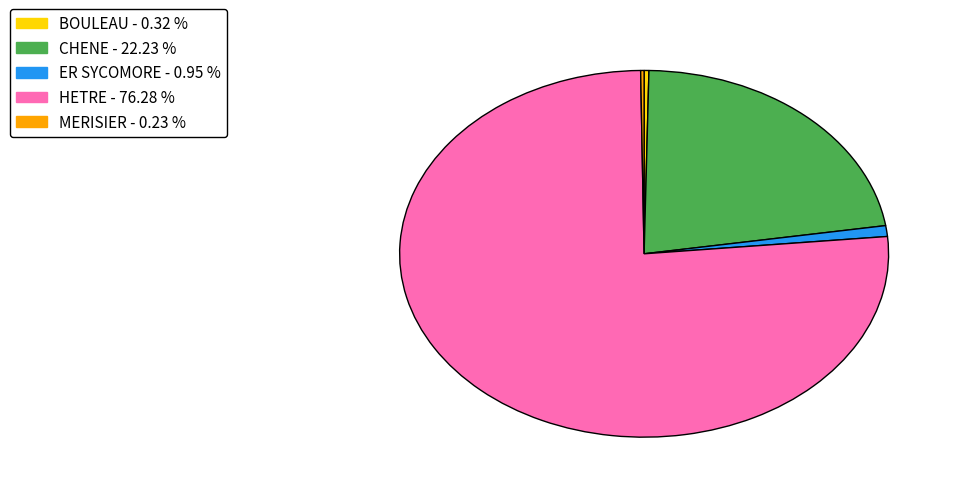

Combined, do ER SYCOMORE and CHENE account for over 50%?

No